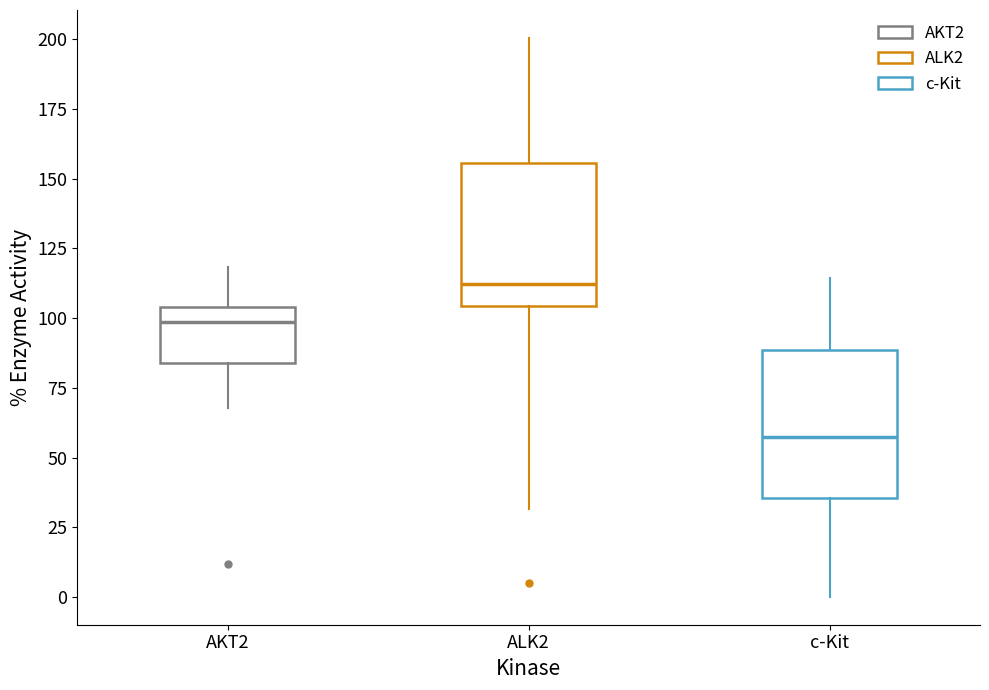

Reading left to right, transcribe this box plot: for each box, give where its median line is, the range the box spans, and where its two whiskers end, as read against the y-axis. The values are not printed on the chart, so give them approximately, as read against the axis.

AKT2: median 100, box 85 to 105, whiskers 70 to 120
ALK2: median 110, box 105 to 155, whiskers 30 to 200
c-Kit: median 60, box 35 to 90, whiskers 0 to 115